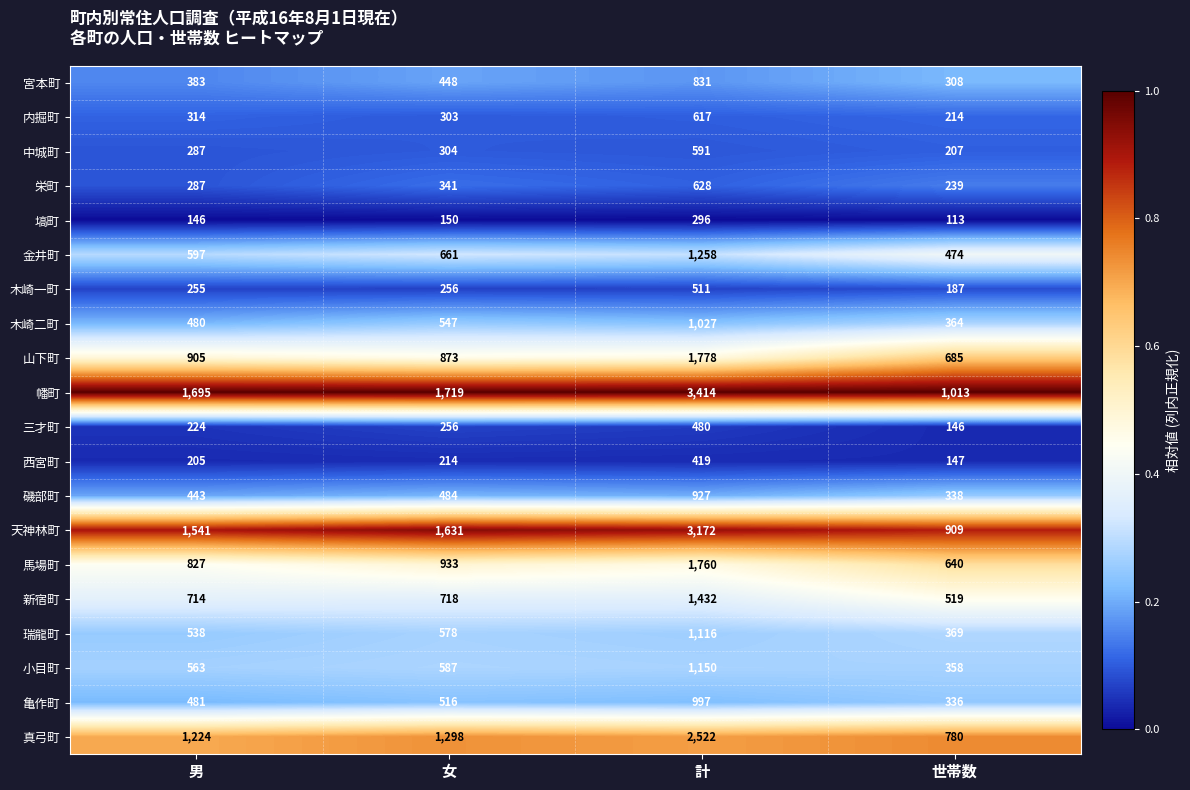

What is the difference between the 宮本町 values at 女 and 計?

383